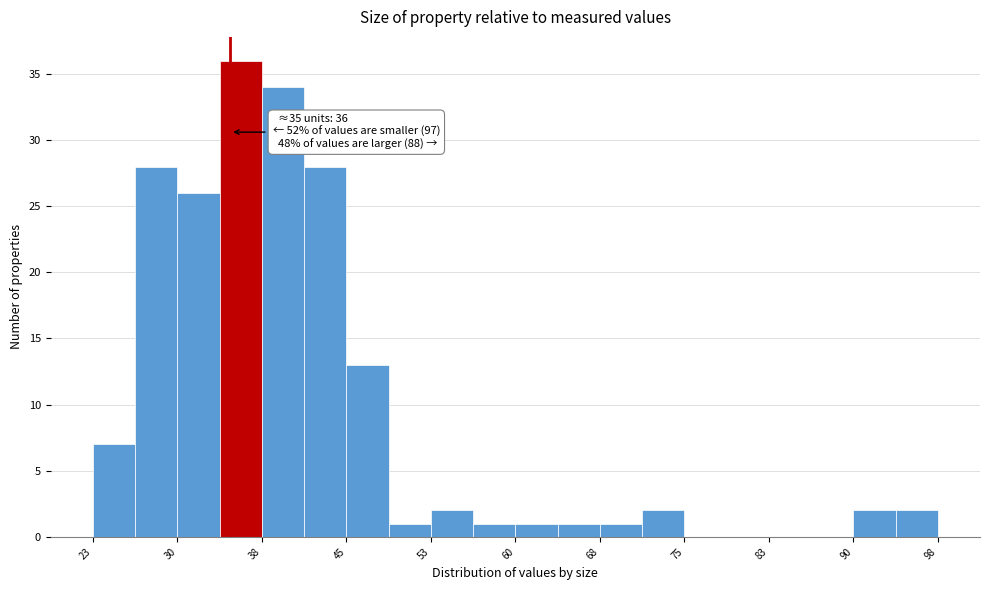

Read against the x-axis, roughly where is the centre of the tallest bar?

36